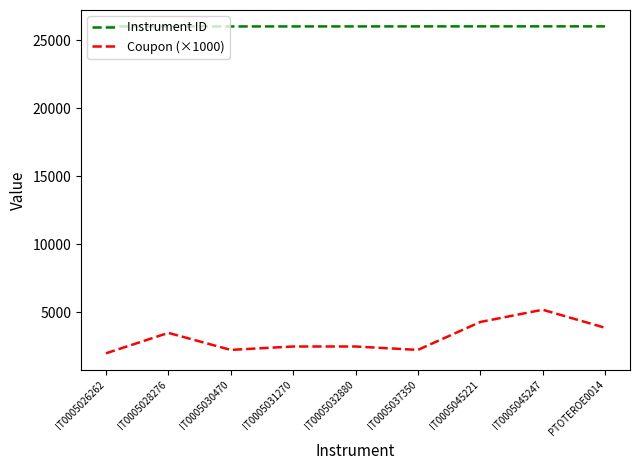

What is the difference between the Coupon (×1000) values at PTOTEROE0014 and IT0005037350?

1625